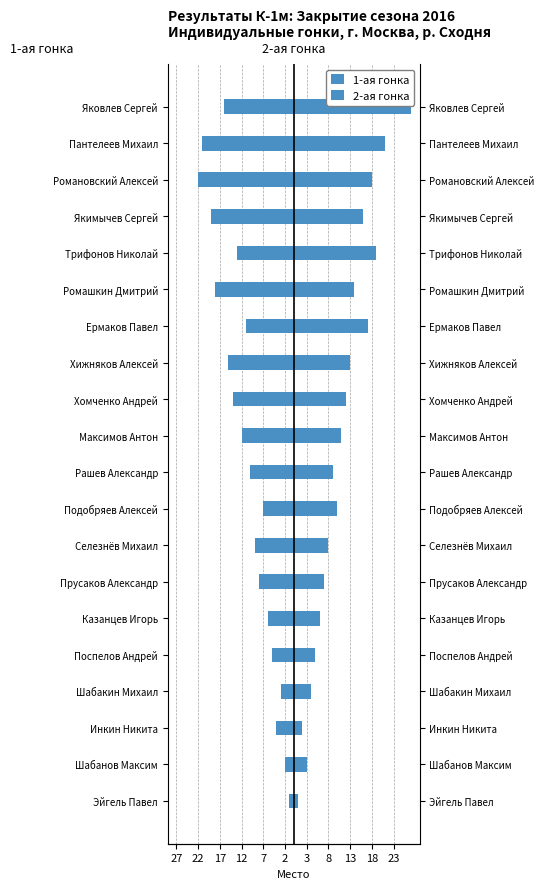

What is the approximate value of 1-ая гонка at Подобряев Алексей, to the nearest 5?

-5